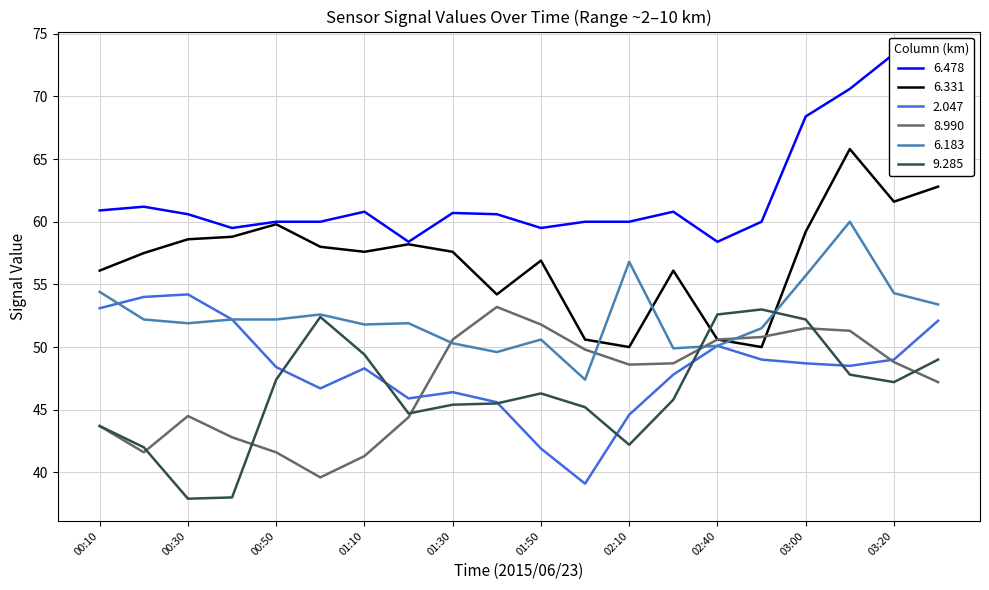

The 6.331 series shows 59.2 at 03:00. True or false?

True